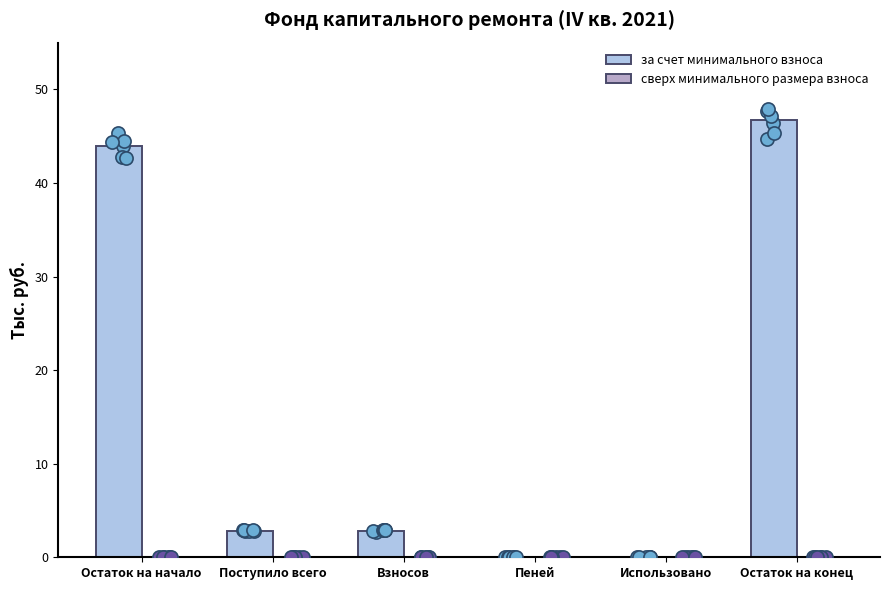

Which series has the largest Y range (max minus min)?

за счет минимального взноса